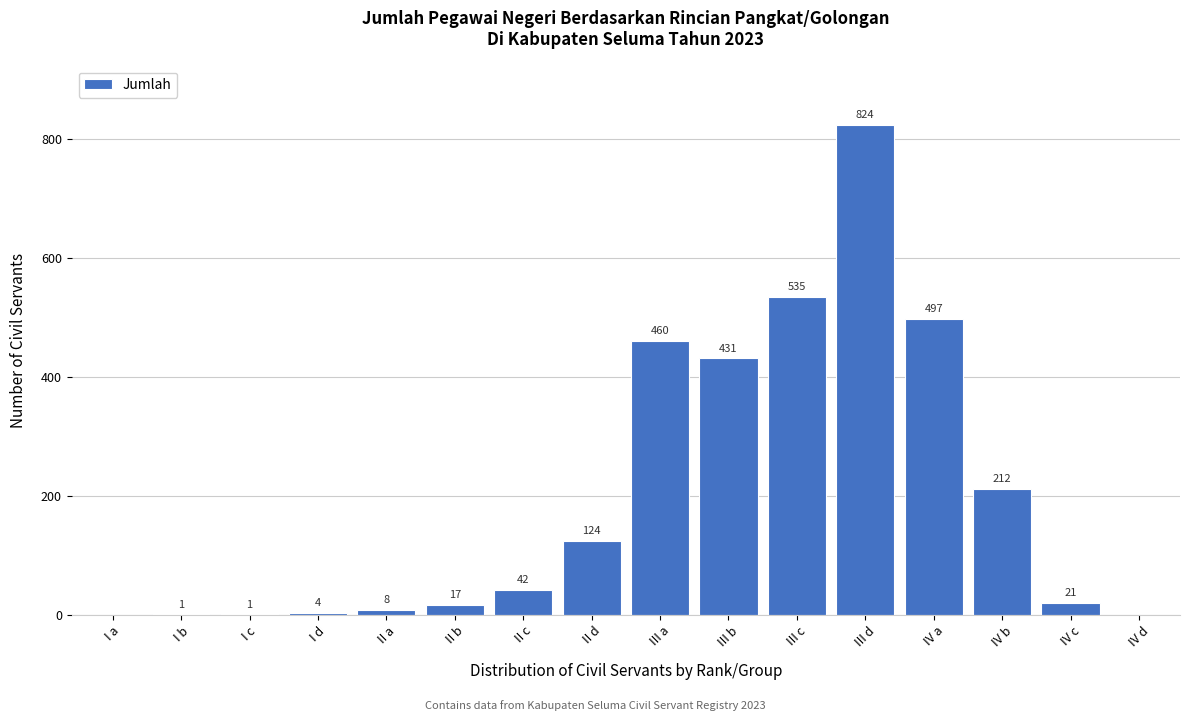

Reading left to right, what are all the values shown in this chart?

I a=0	I b=1	I c=1	I d=4	II a=8	II b=17	II c=42	II d=124	III a=460	III b=431	III c=535	III d=824	IV a=497	IV b=212	IV c=21	IV d=0